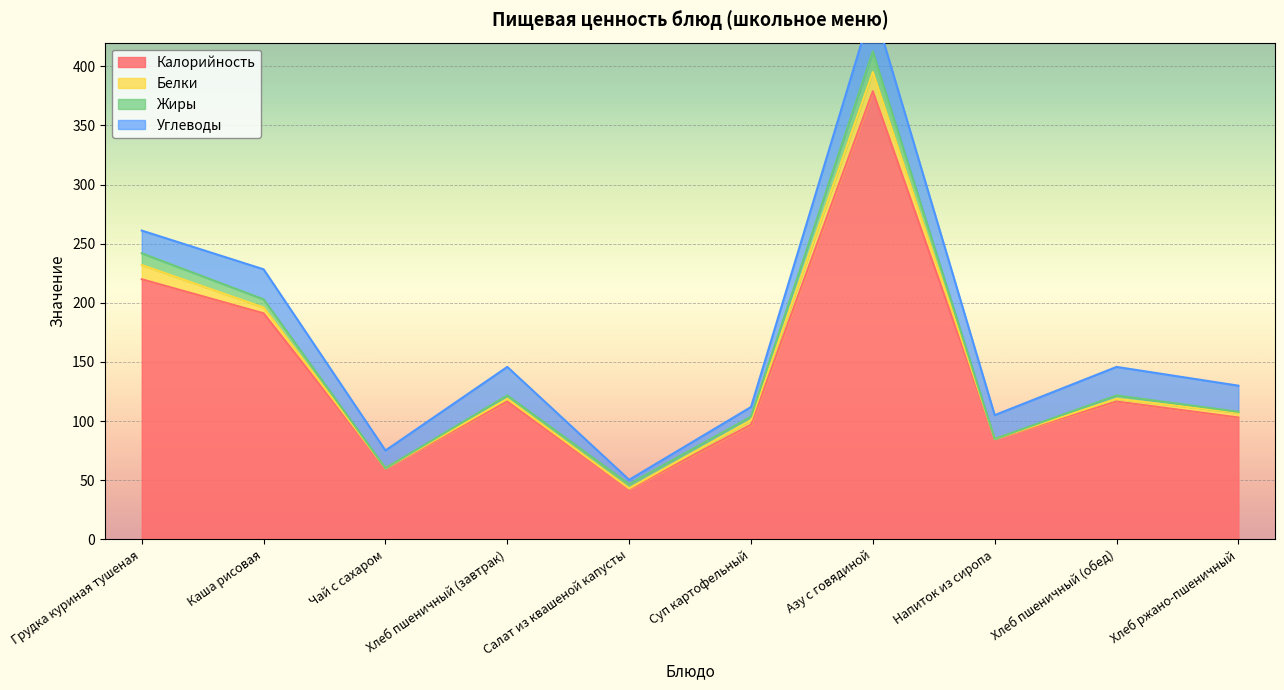

What position from the right is Суп картофельный?

5